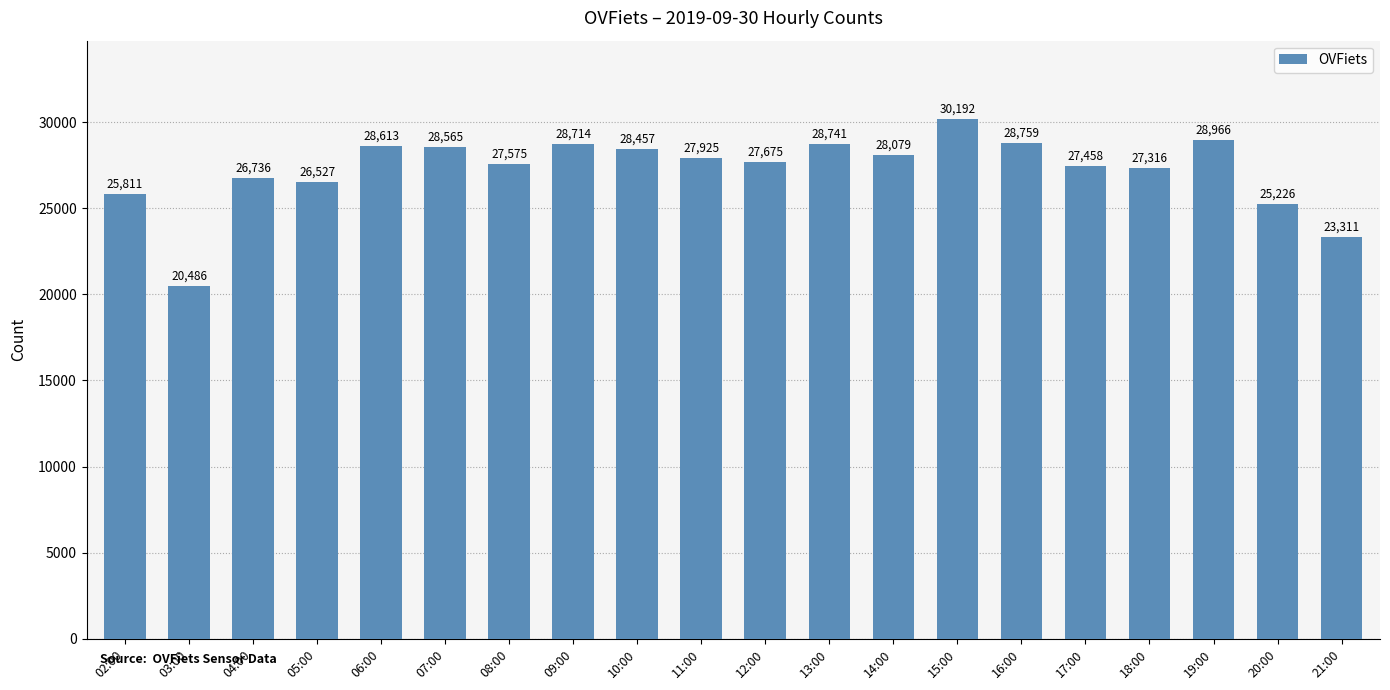

Are the bars grouped side by side (vs. stacked)?

No